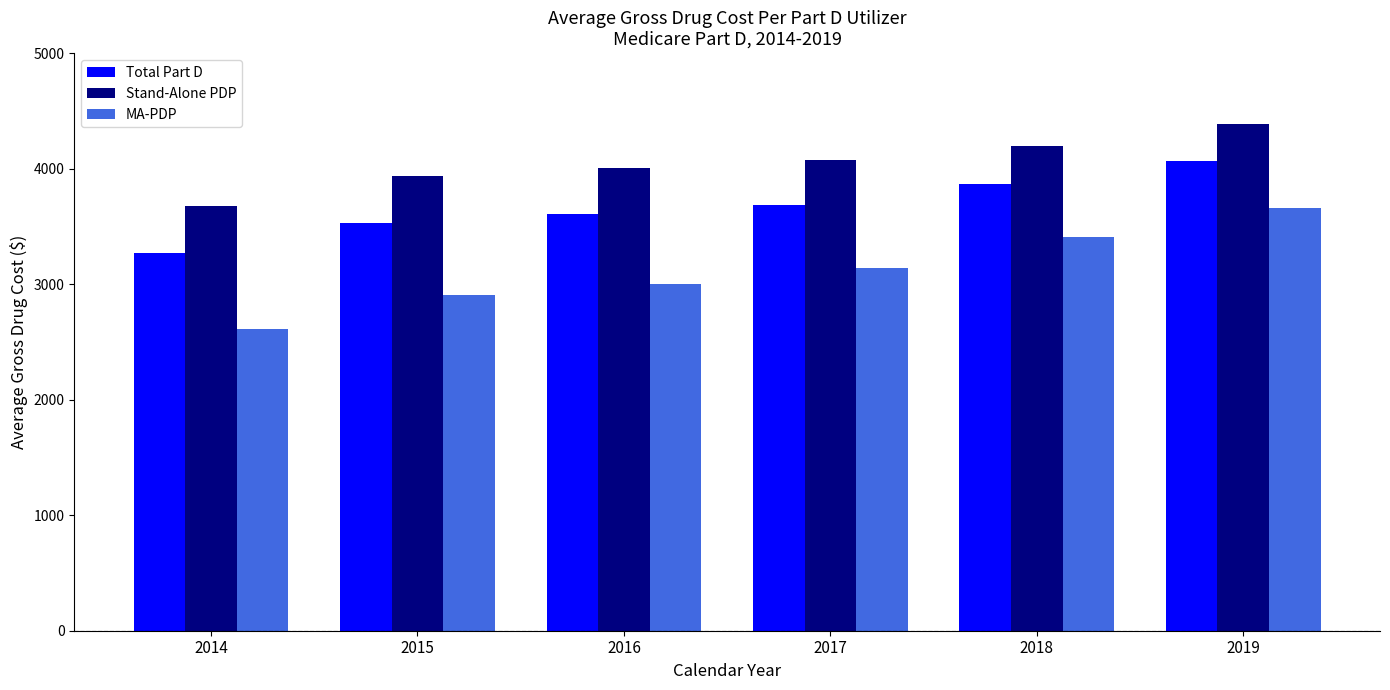

What is the spread (max minus min) of values at 2014?

1064.6